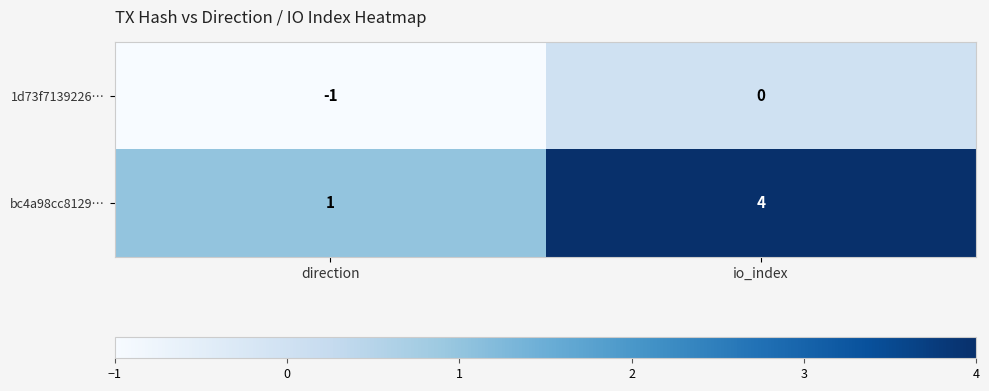

At which category is the sum across all series the highest?

io_index